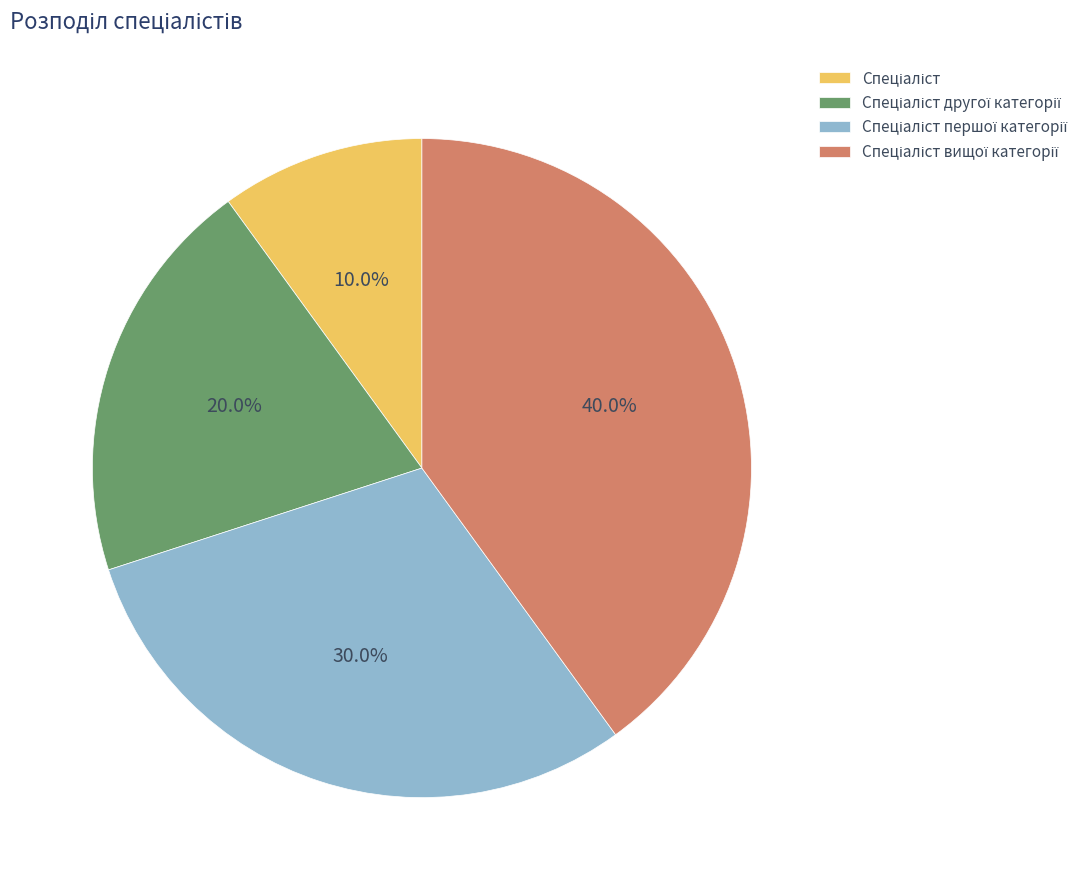

Is there any slice that represents more than half of the pie?

No